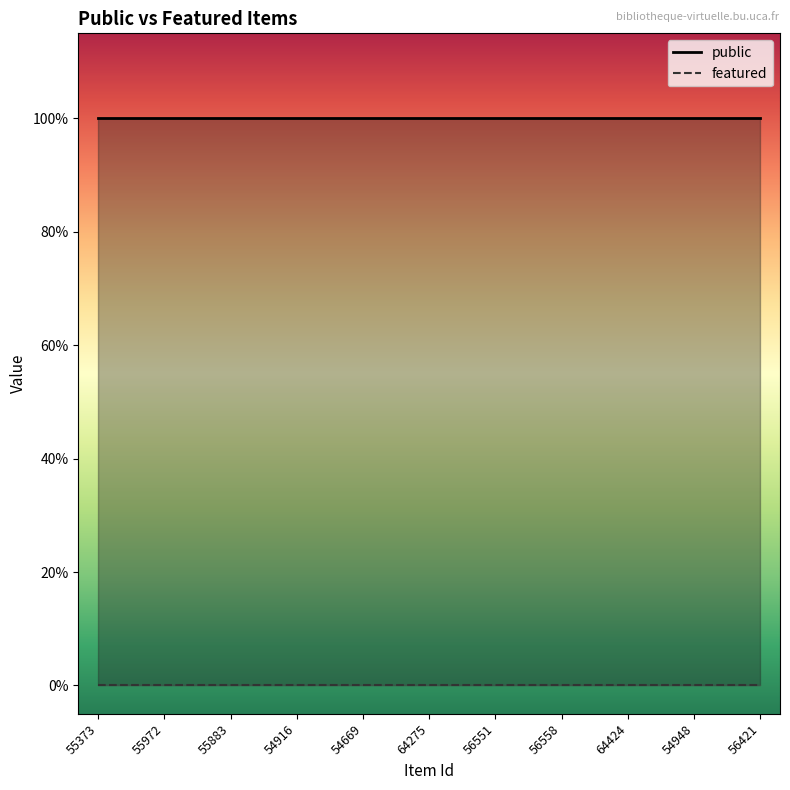

Rank the series at 55883 from highest to lowest value.

public, featured